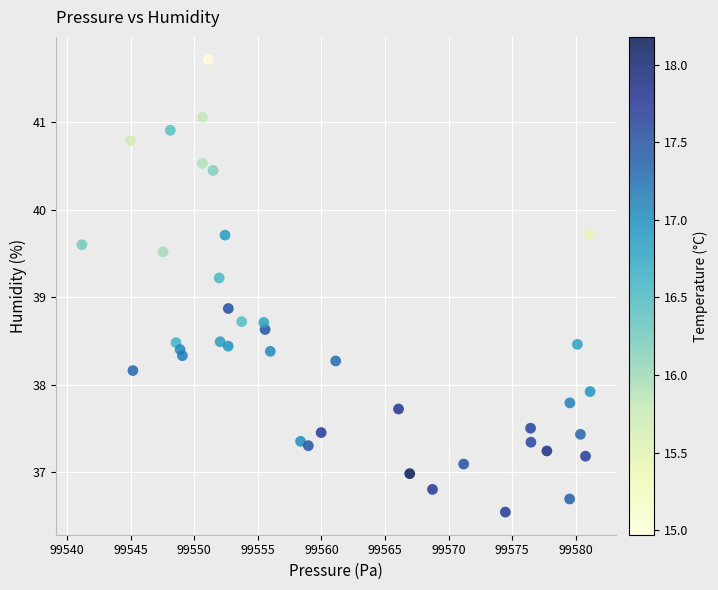

What is the range of Y values (max minus min)?

5.2